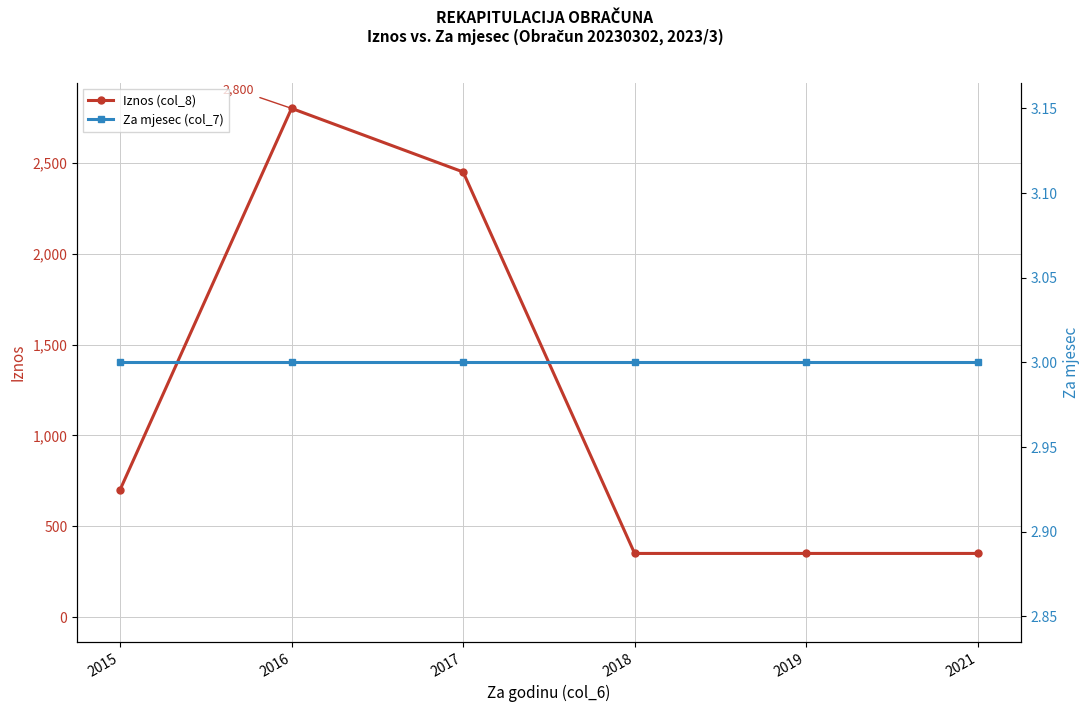

True or false: Iznos (col_8) has a value of 149 at 2019.

False